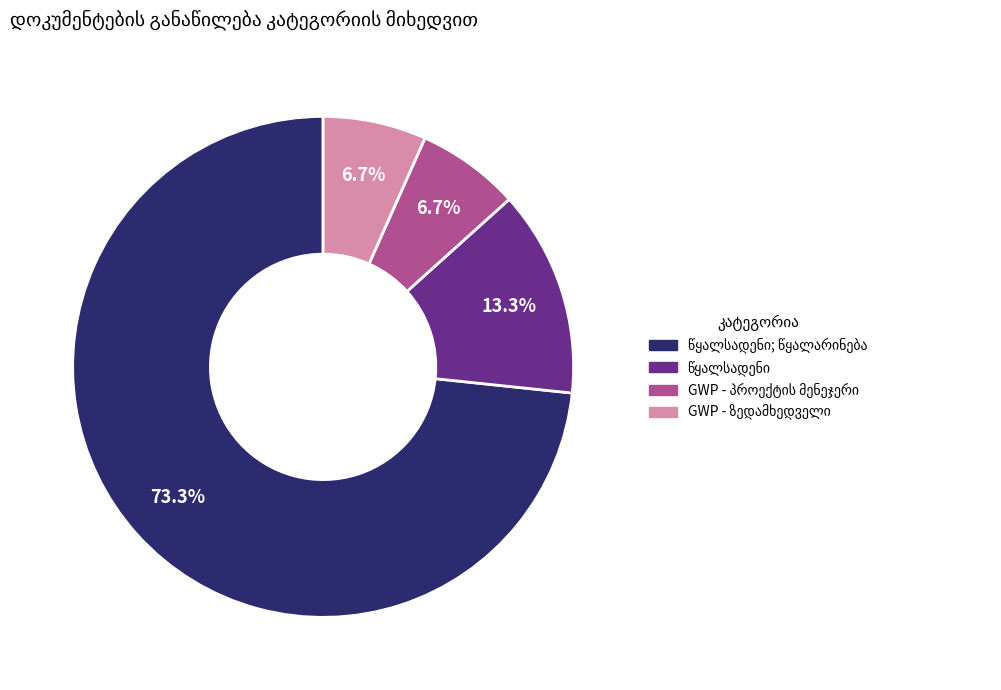

Does any single category account for the majority?

Yes